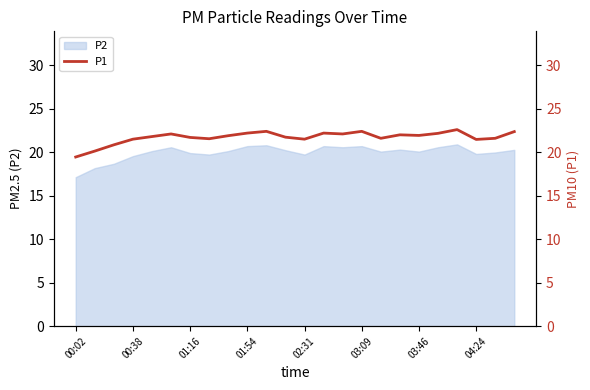

Which category has the lowest value in the P2 series?

00:02